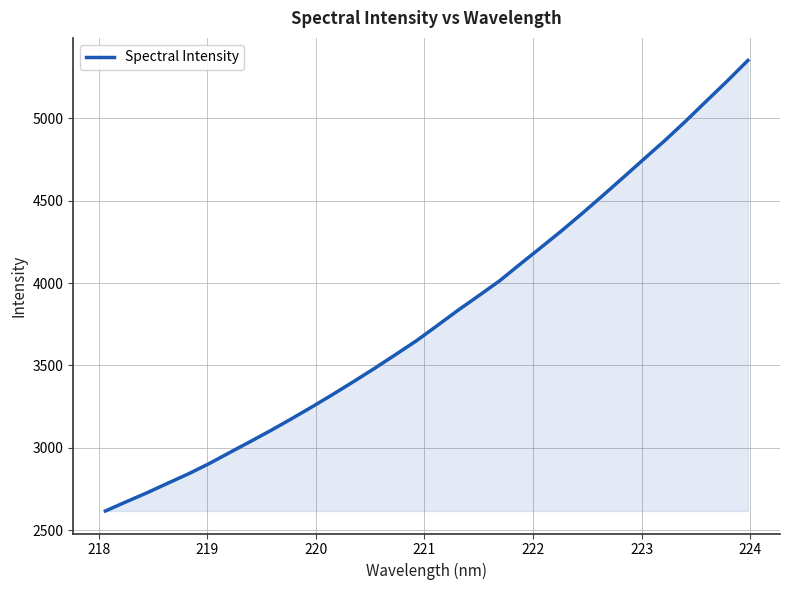

How many values are below 3741?

16